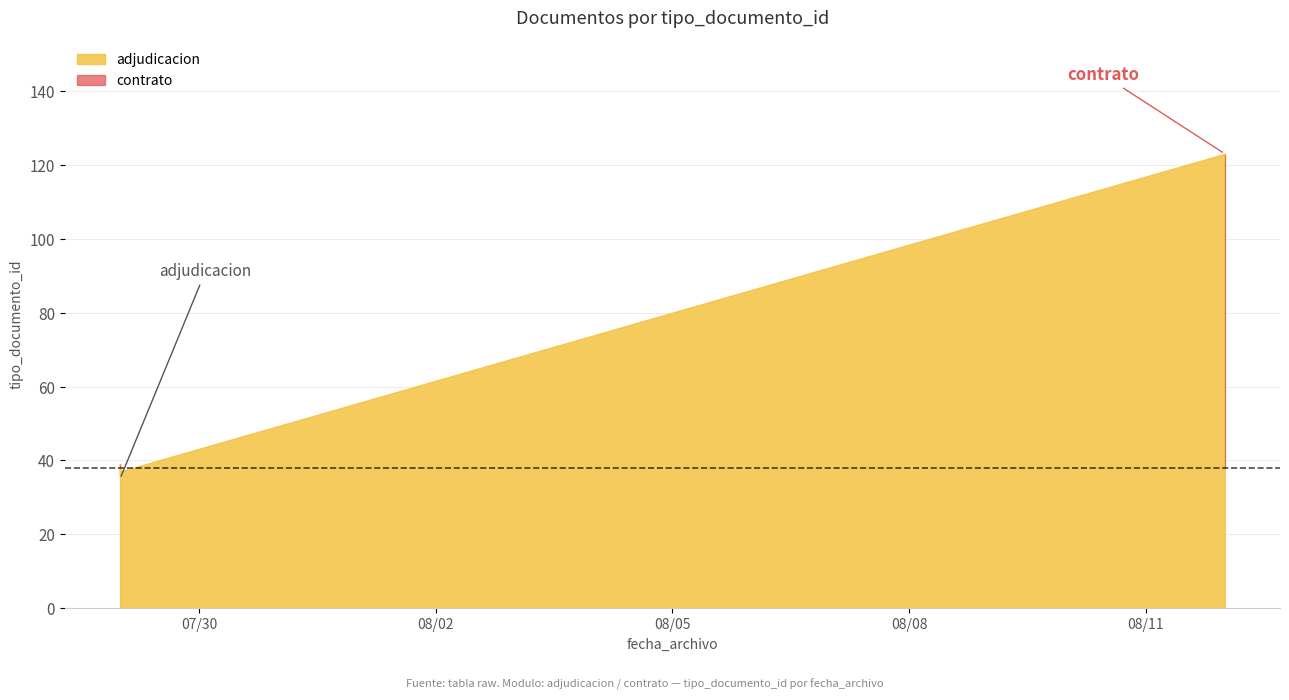

What is the difference between the maximum and minimum values?

88